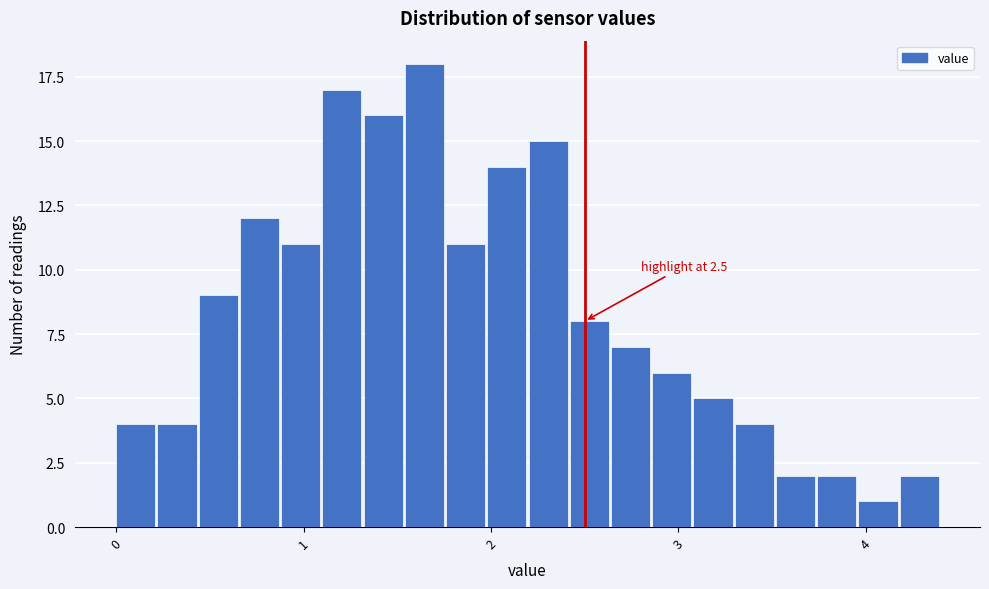

Around what value on the x-axis is the tallest bar? Give the approximate position of its centre, as read against the axis.

1.6